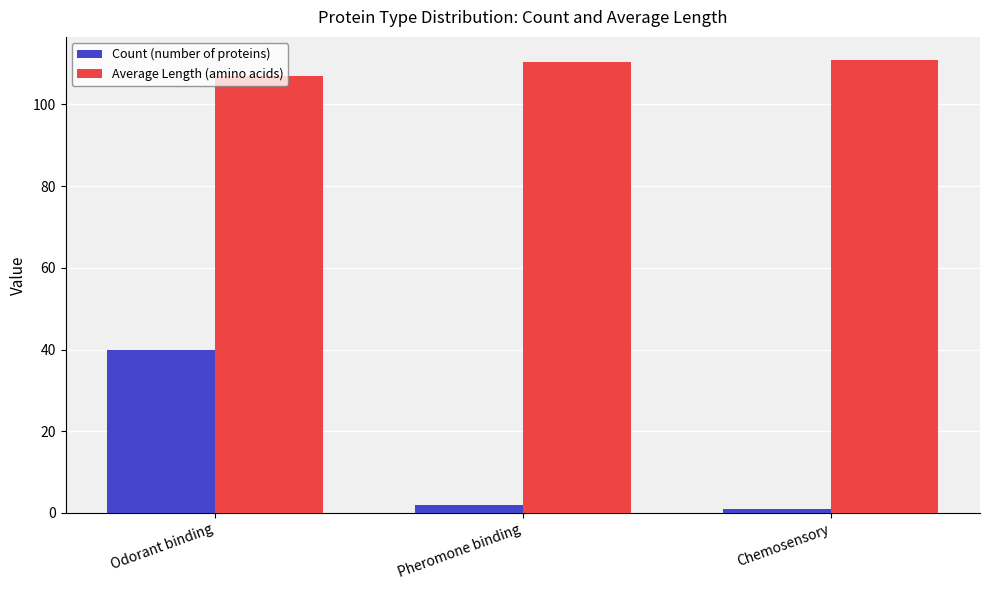

How many series are shown in this chart?

2